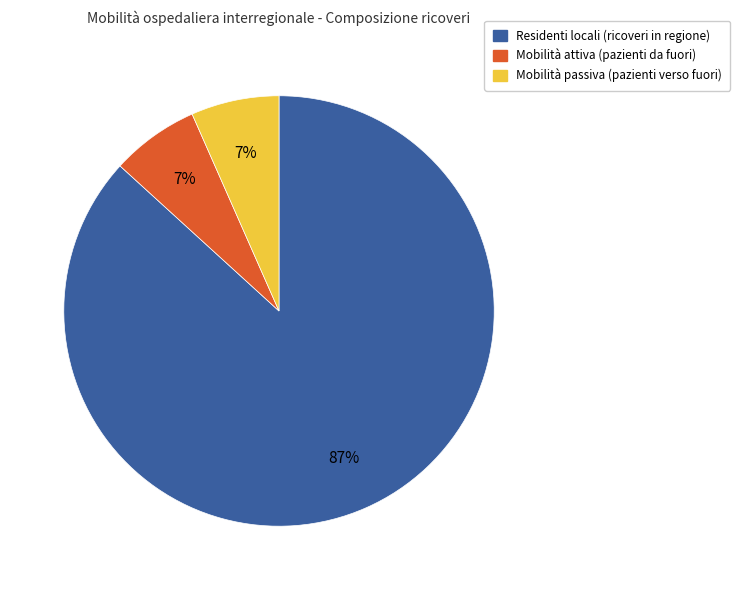

Is there a majority slice in this chart?

Yes